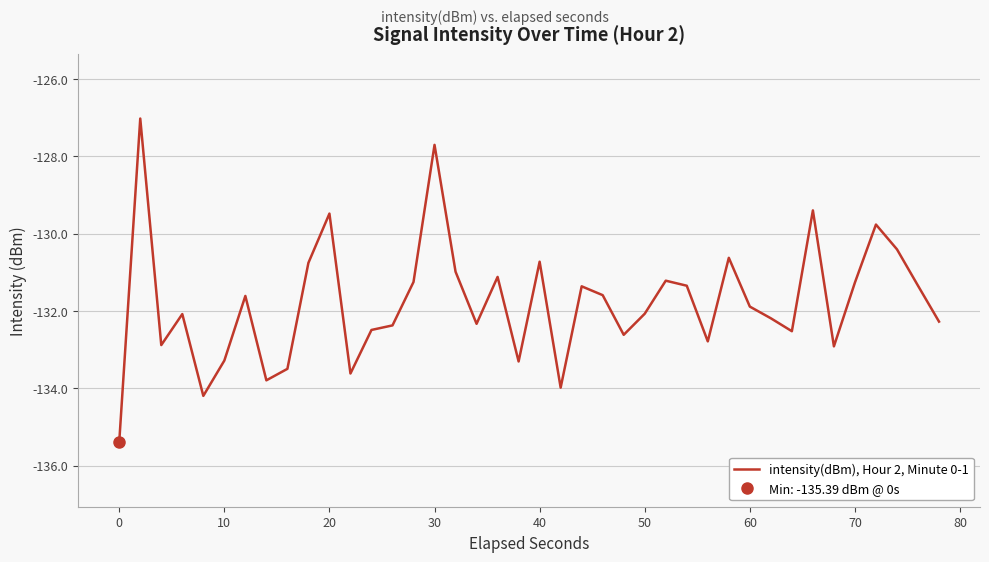

What is the lowest value of the intensity(dBm), Hour 2, Minute 0-1 series?

-135.4